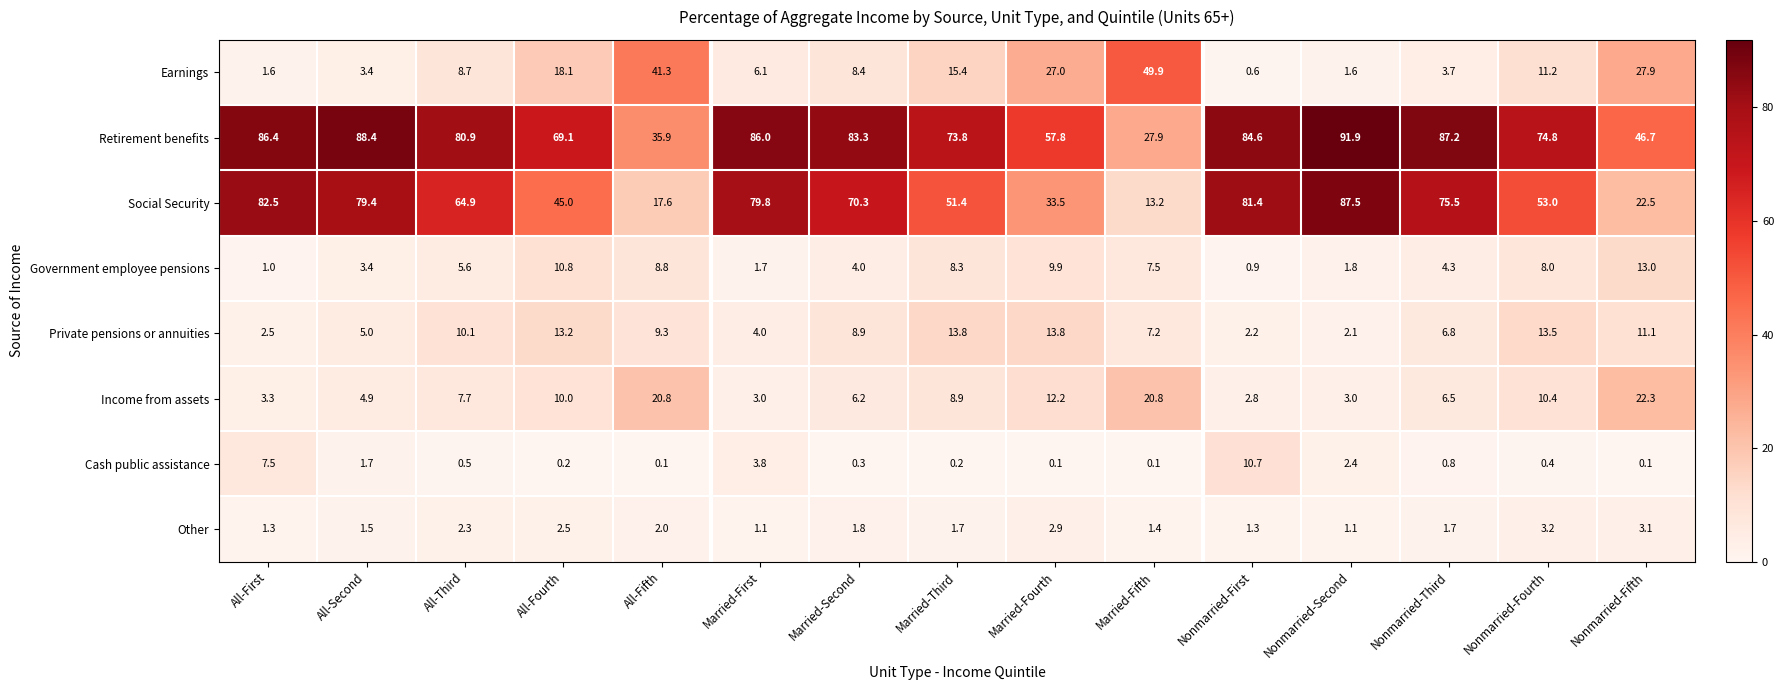

Read the Earnings value at All-Fourth.

18.1